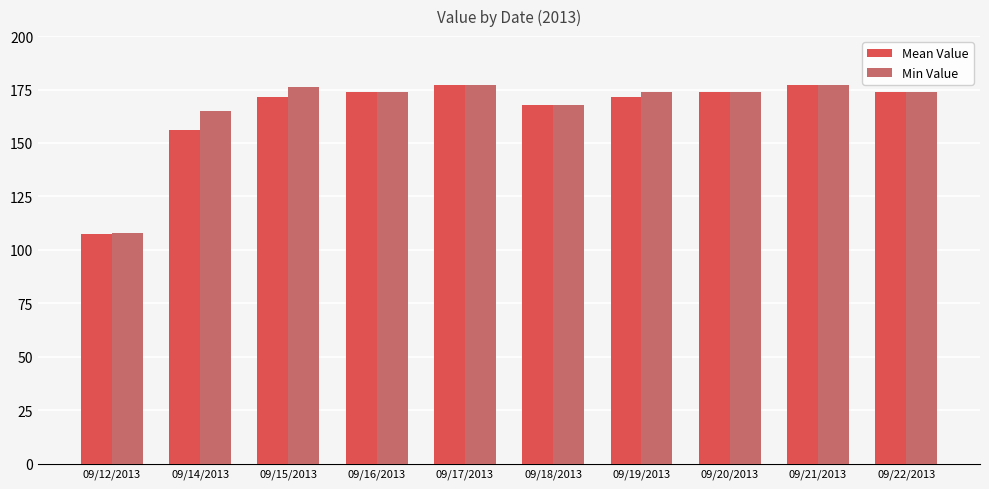

Rank the series by their average value, from highest to lowest.

Min Value, Mean Value